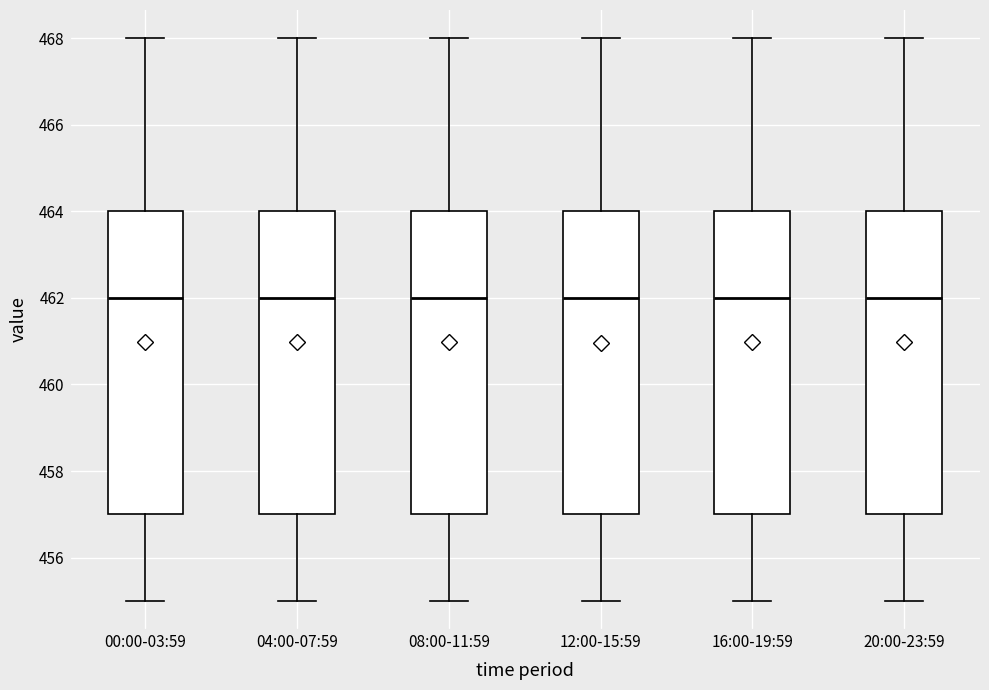

Reading left to right, transcribe this box plot: for each box, give where its median line is, the range the box spans, and where its two whiskers end, as read against the y-axis. The values are not printed on the chart, so give them approximately, as read against the axis.

00:00-03:59: median 462, box 457 to 464, whiskers 455 to 468
04:00-07:59: median 462, box 457 to 464, whiskers 455 to 468
08:00-11:59: median 462, box 457 to 464, whiskers 455 to 468
12:00-15:59: median 462, box 457 to 464, whiskers 455 to 468
16:00-19:59: median 462, box 457 to 464, whiskers 455 to 468
20:00-23:59: median 462, box 457 to 464, whiskers 455 to 468